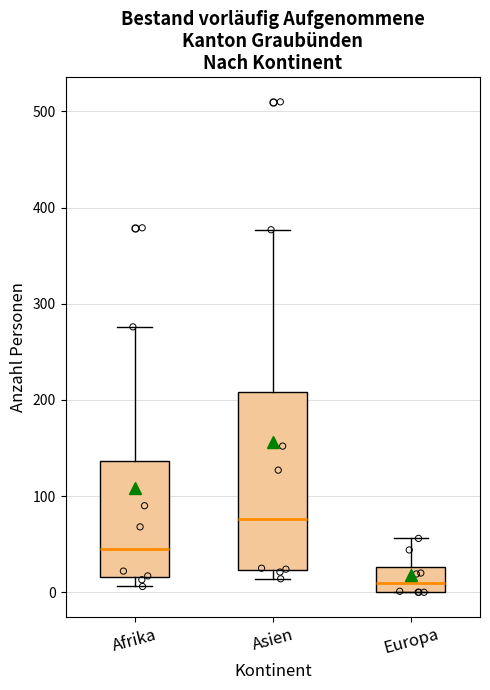

Which box's median line is the lowest?

Europa